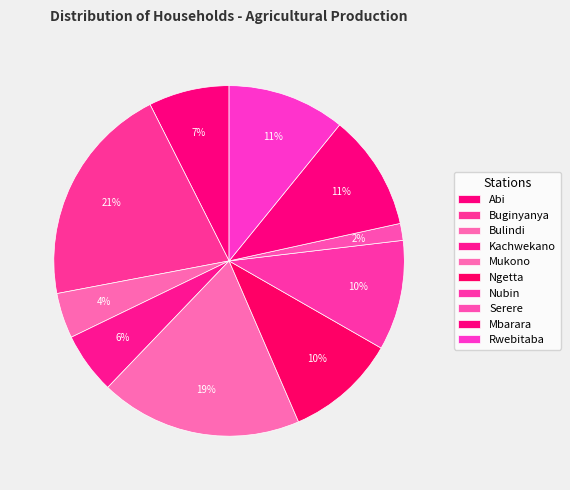

Rank the categories by value from highest to lowest.

Buginyanya, Mukono, Rwebitaba, Mbarara, Ngetta, Nubin, Abi, Kachwekano, Bulindi, Serere